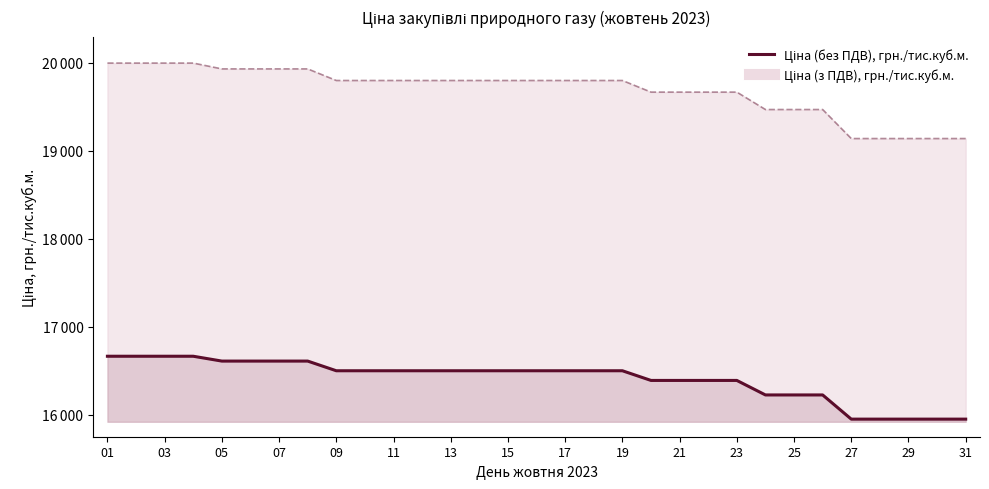

Count the number of categories in the chart.

31